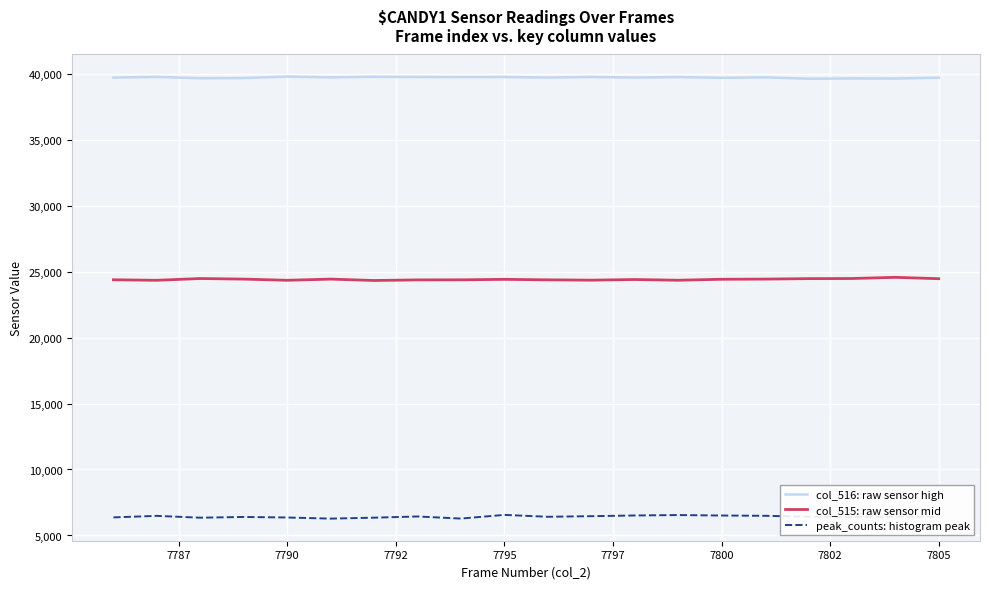

What is the lowest value of the col_515: raw sensor mid series?

24321